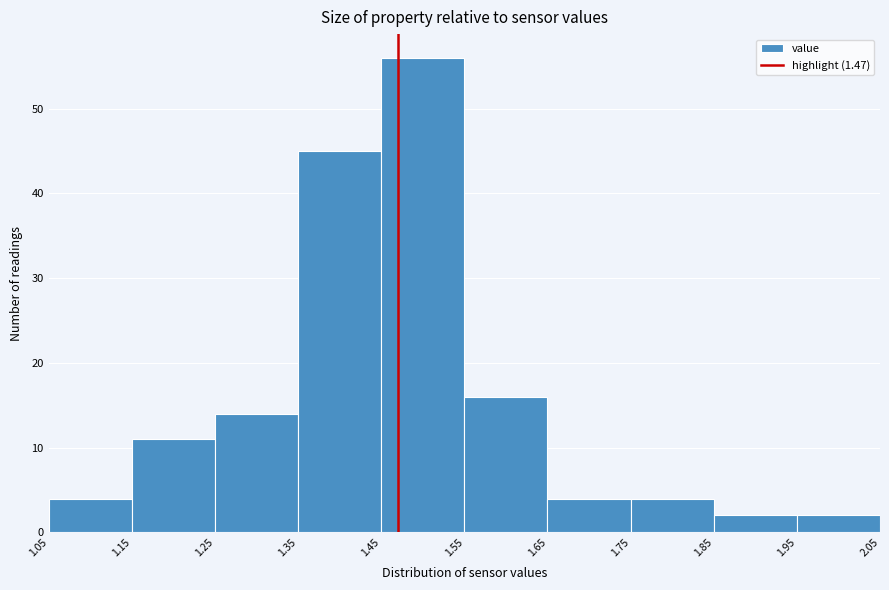

Reading left to right, list every bar in this chart as the range it spans on the x-axis followed by its height. The values are not printed on the chart, so give them approximately, as read against the axis.

1.05 to 1.15: 4
1.15 to 1.25: 11
1.25 to 1.35: 14
1.35 to 1.45: 45
1.45 to 1.55: 56
1.55 to 1.65: 16
1.65 to 1.75: 4
1.75 to 1.85: 4
1.85 to 1.95: 2
1.95 to 2.05: 2